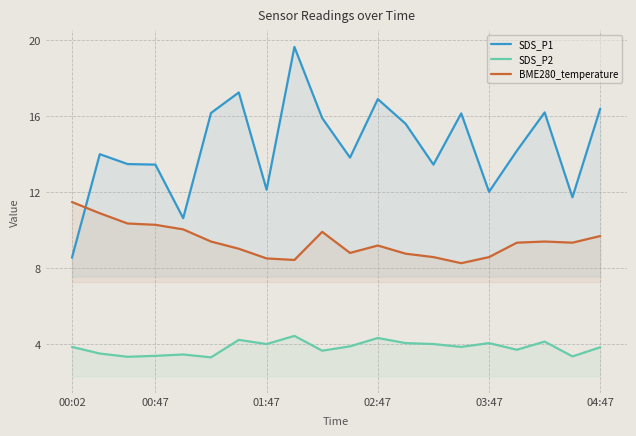

How many values in the BME280_temperature series are below 9?

7